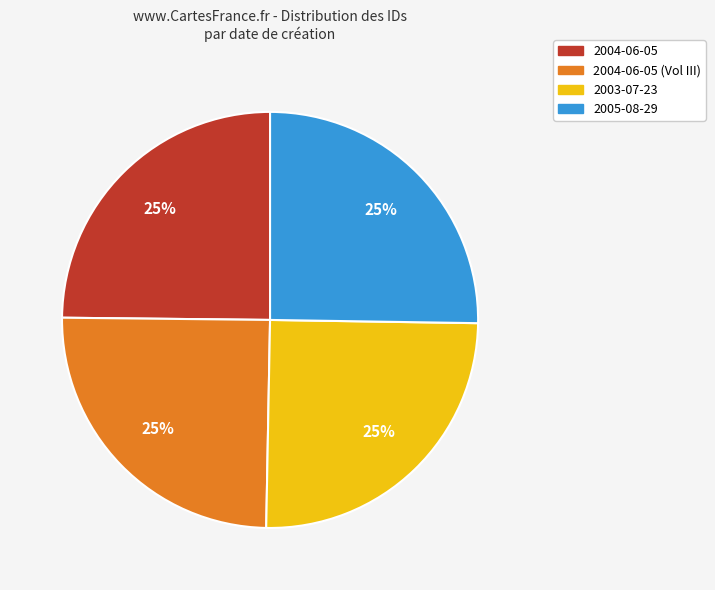

To the nearest percent, what is the average slice percentage?

25%